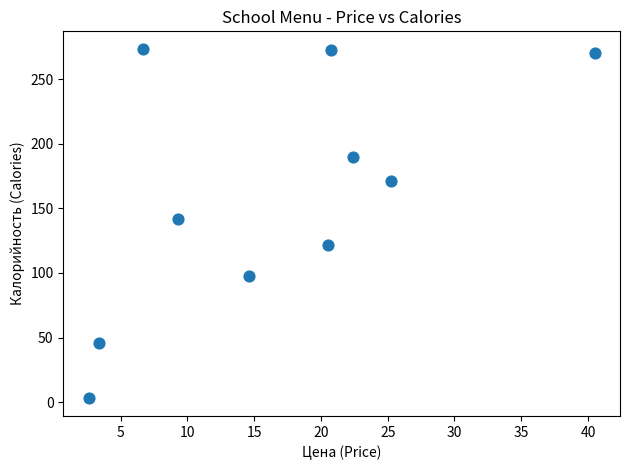

What is the range of X values (max minus min)?

37.9